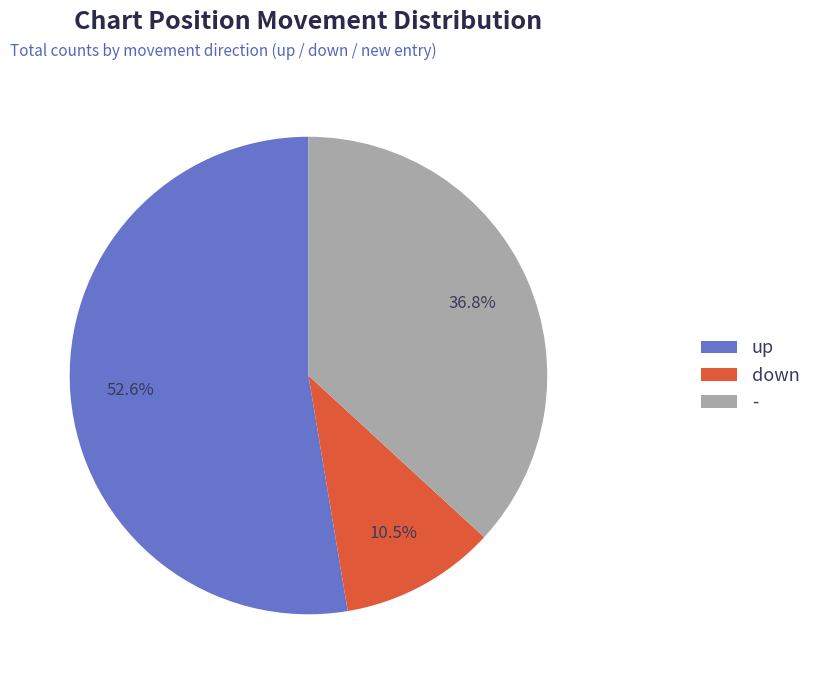

Do - and up together represent more than half of the pie?

Yes